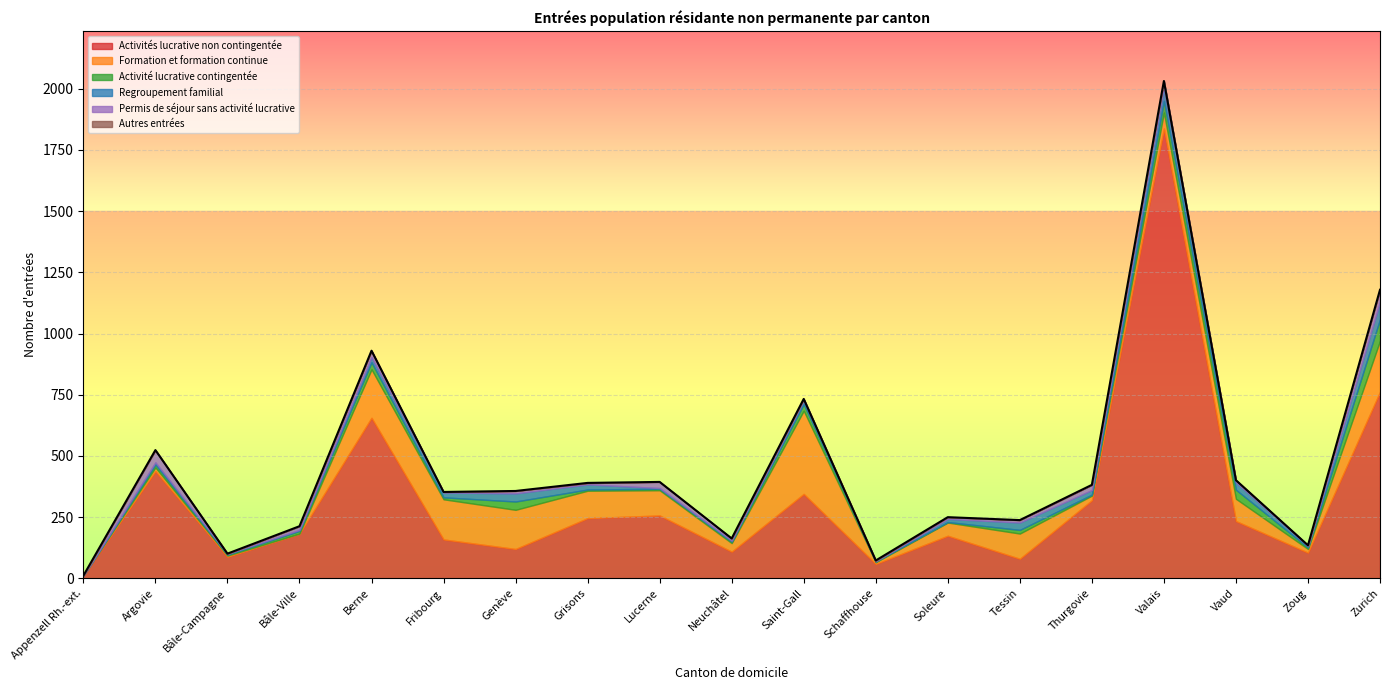

Which category has the lowest value across all series?

Appenzell Rh.-ext.